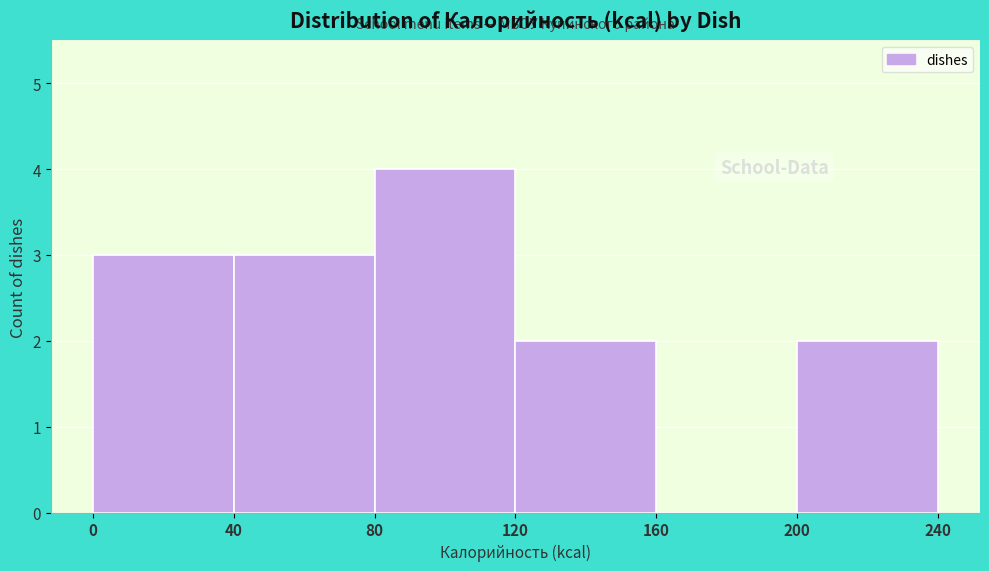

Reading left to right, list every bar in this chart as the range it spans on the x-axis followed by its height. The values are not printed on the chart, so give them approximately, as read against the axis.

0 to 40: 3
40 to 80: 3
80 to 120: 4
120 to 160: 2
160 to 200: 0
200 to 240: 2